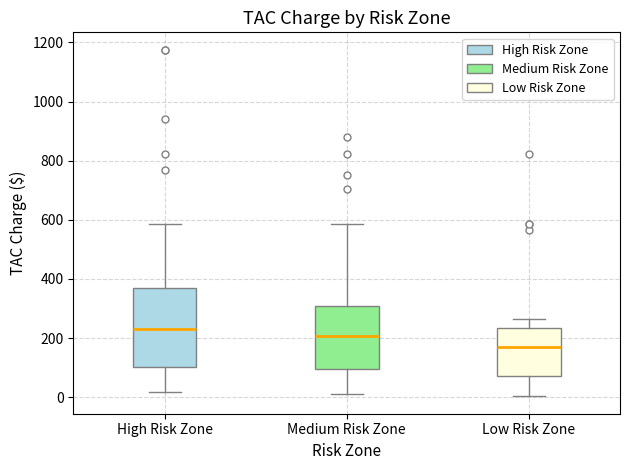

Which box is the tallest, from its lower edge to its upper edge?

High Risk Zone